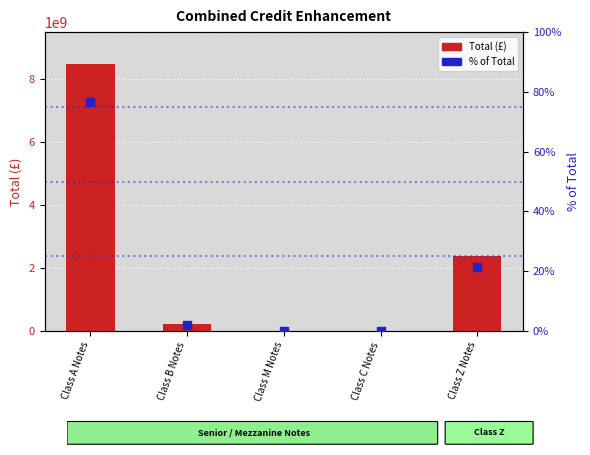

Which series reaches the minimum Y coordinate?

Total (£)